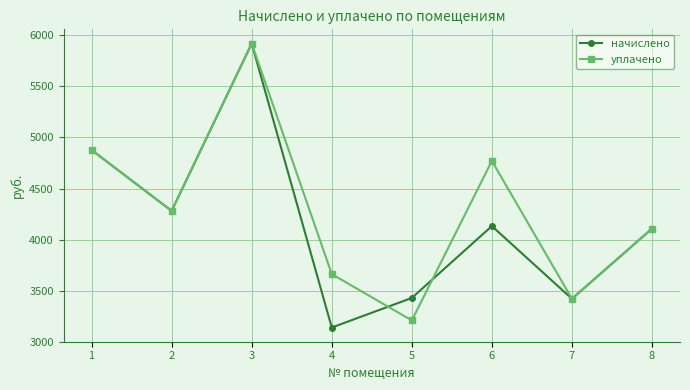

Which series has the widest spread of values?

начислено